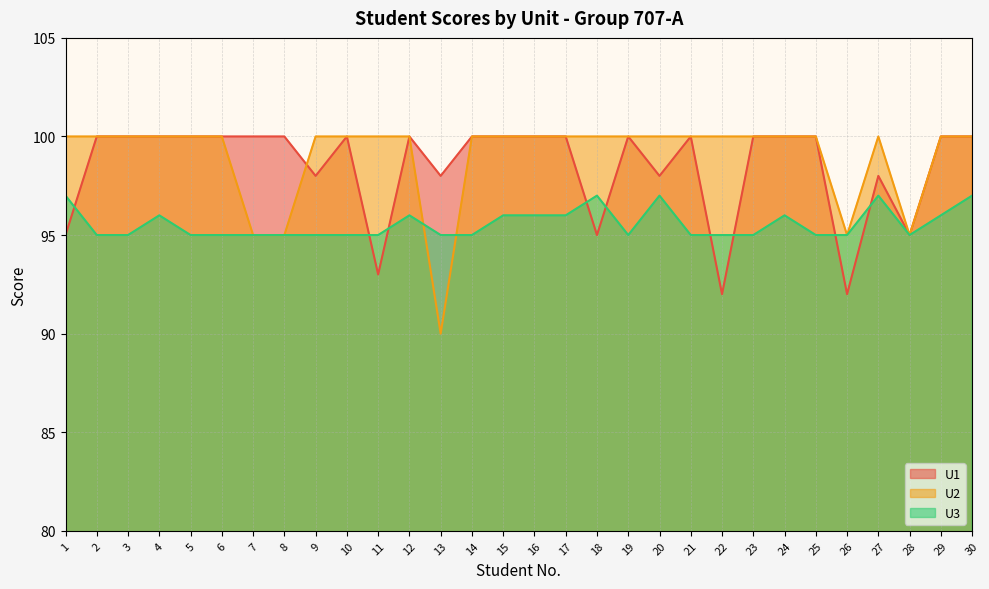

What are all the series names shown in the legend?

U1, U2, U3